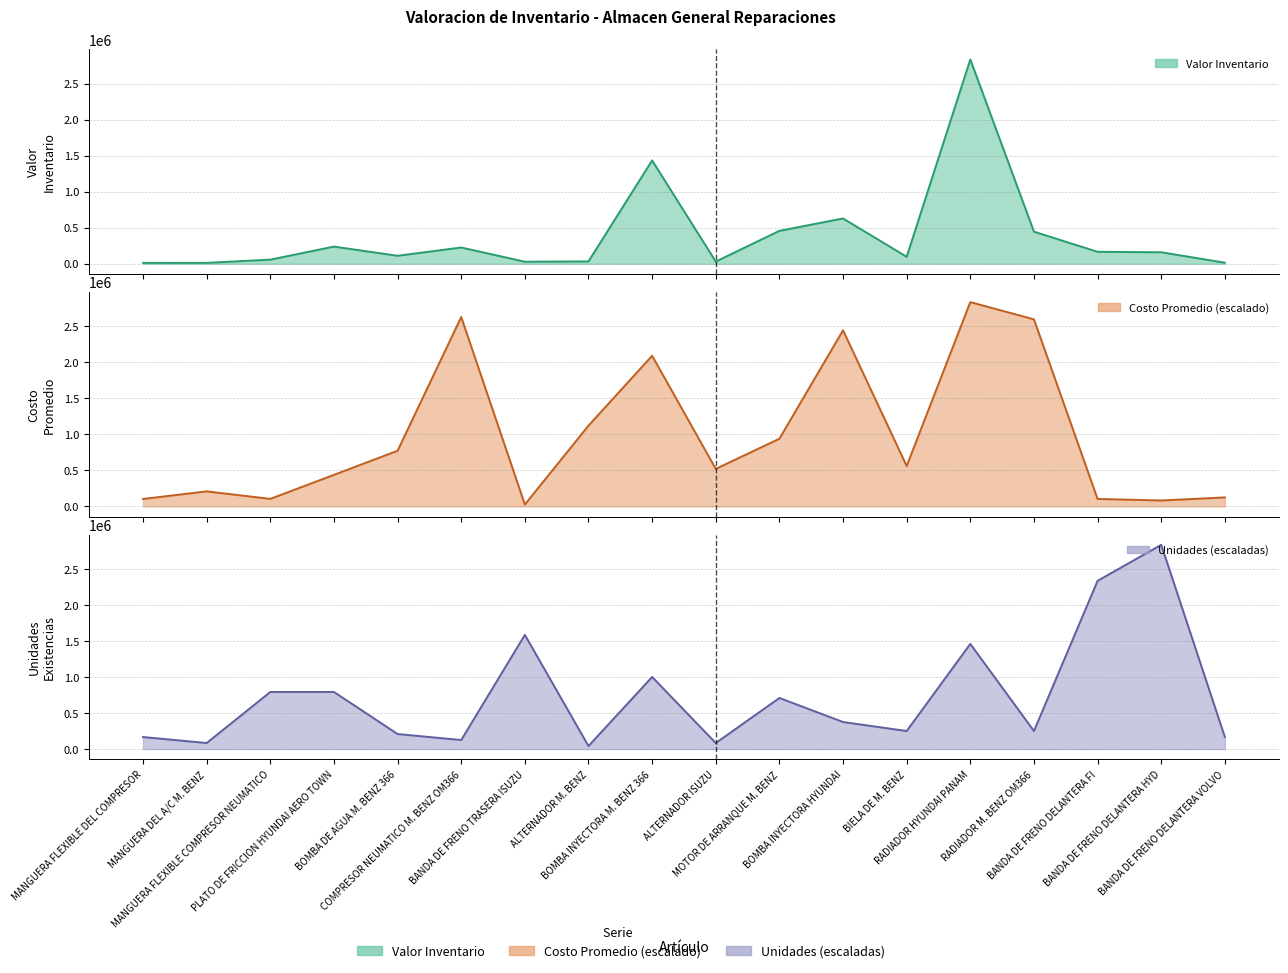

Which category has the lowest value in the Costo Promedio series?

BANDA DE FRENO TRASERA ISUZU